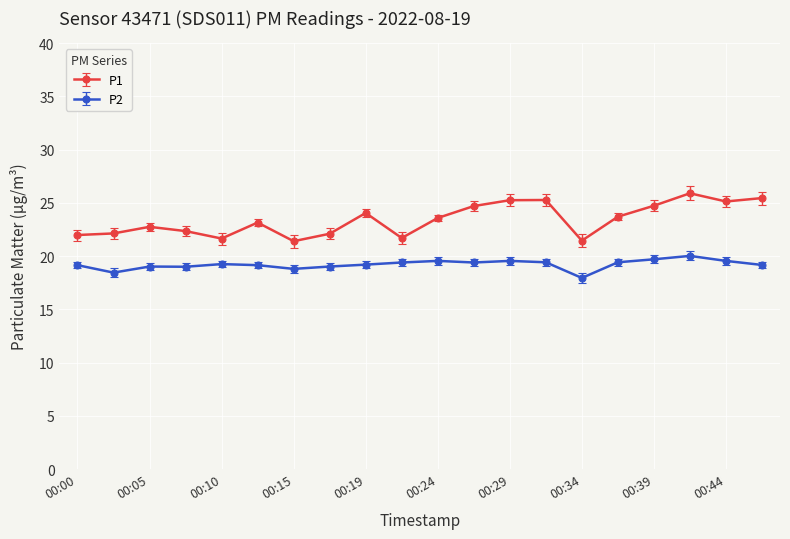

What is the value of the P1 point at the 8th from the left?

22.1